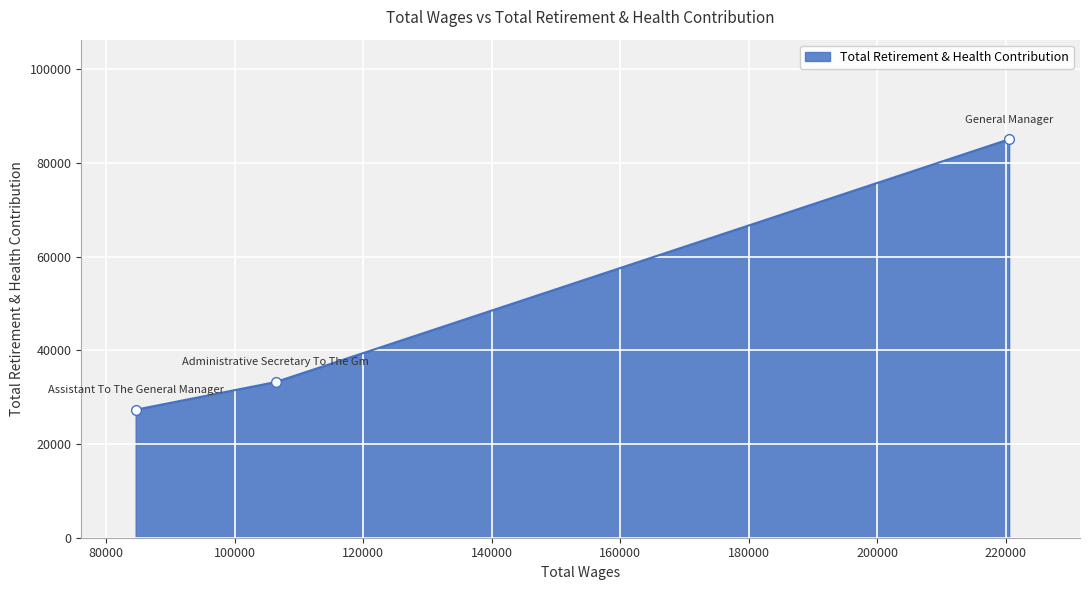

Does the chart display data point markers on the line(s)?

No